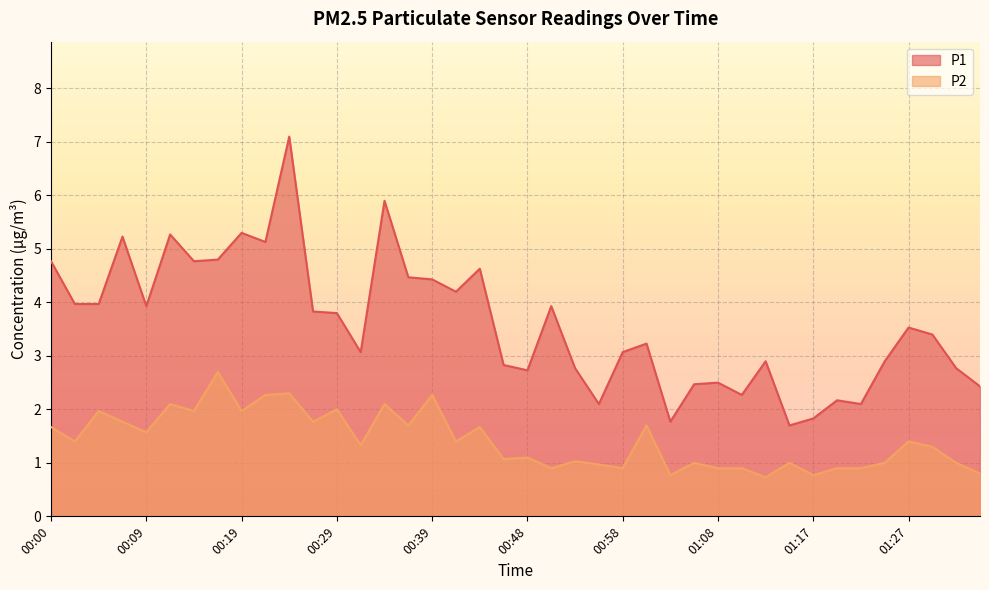

In P1, how many points are higher than both neighbors (excluding endpoints)?

12